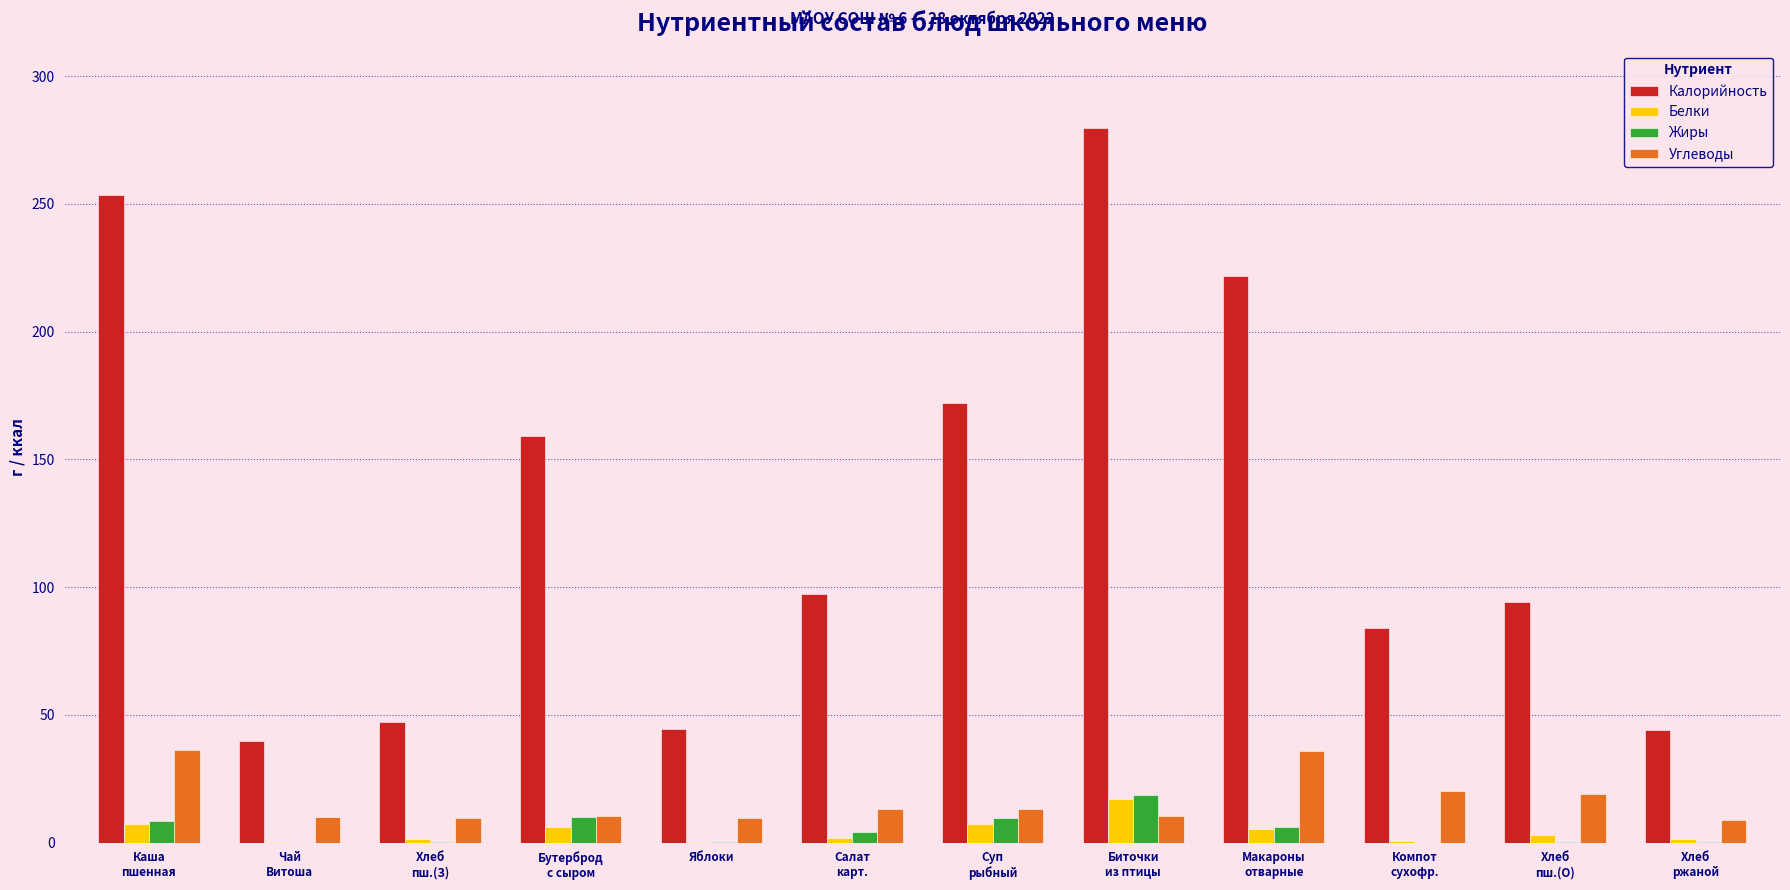

Which series has the largest range (max minus min)?

Калорийность